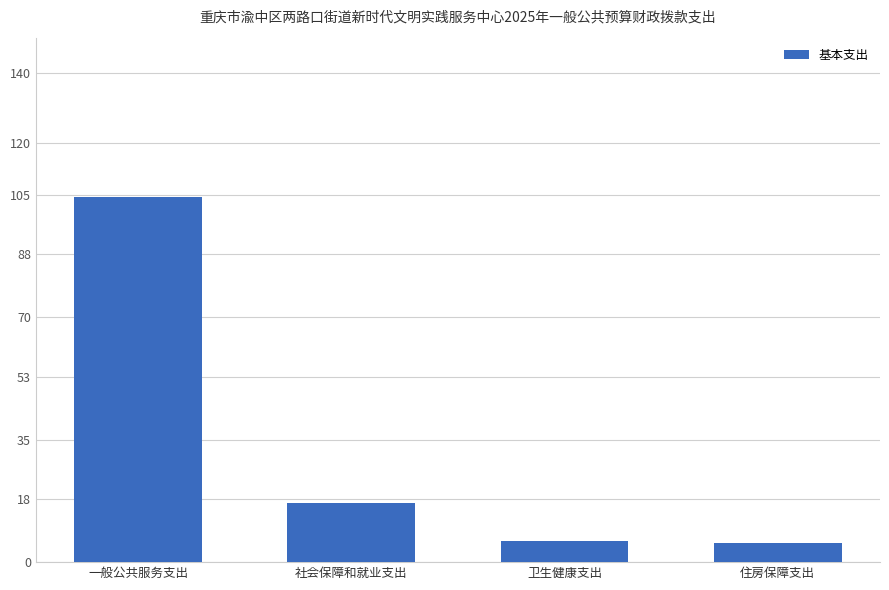

What is the change in value from 一般公共服务支出 to 卫生健康支出?

-98.4